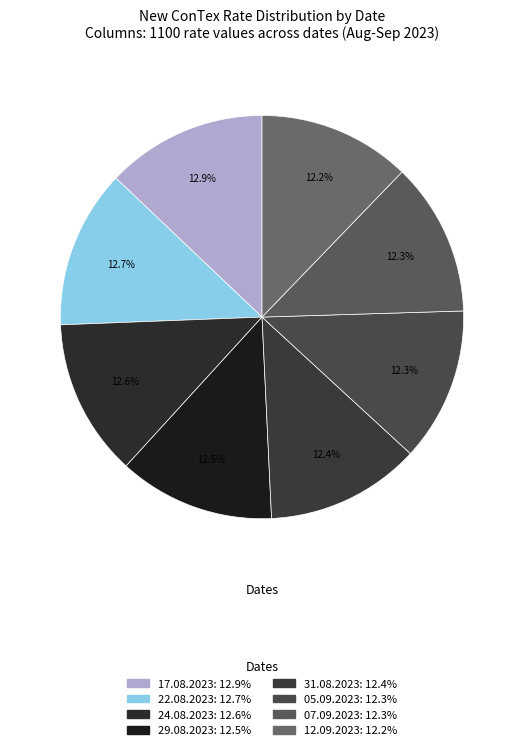

How many slices are in this pie chart?

8